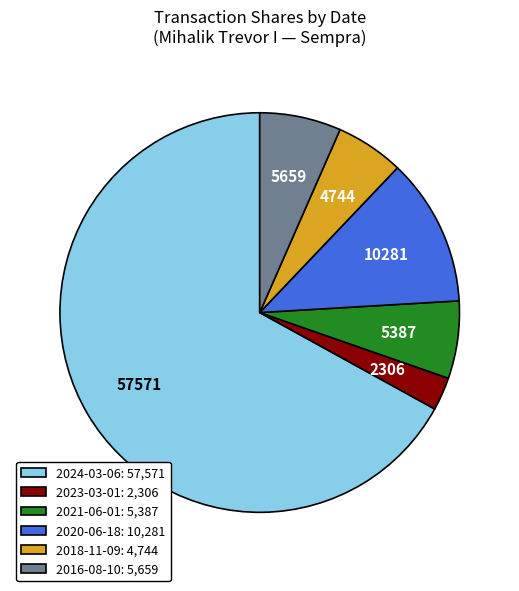

Is there any slice that represents more than half of the pie?

Yes